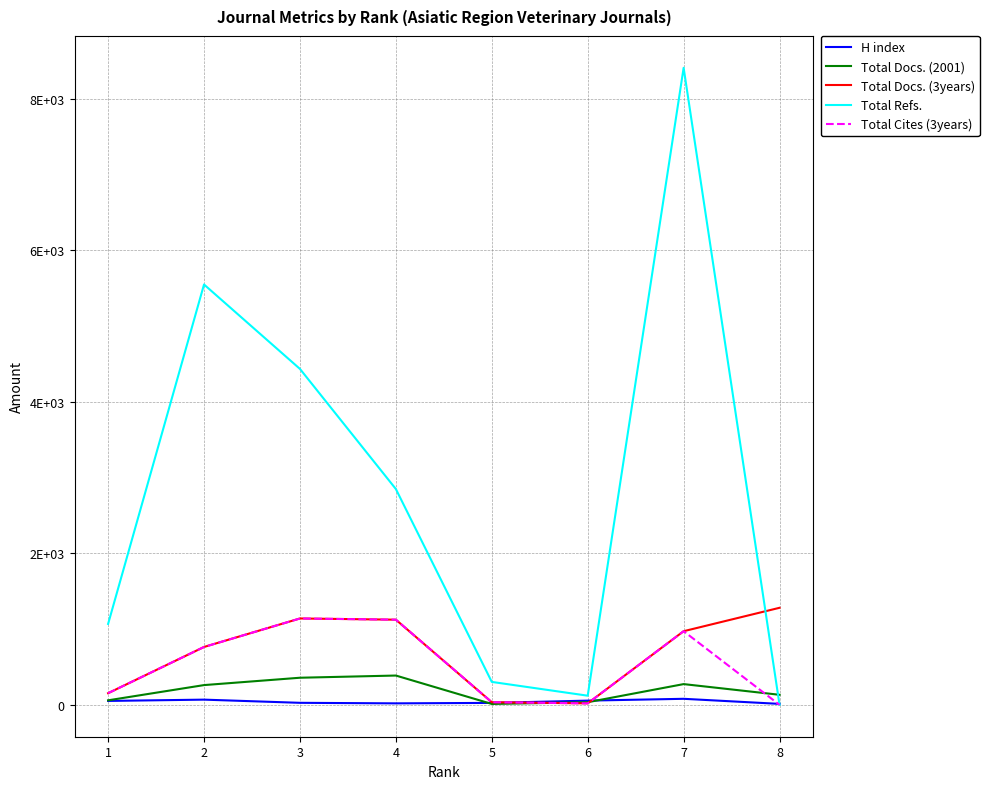

List the series in order of their peak value, lowest first.

H index, Total Docs. (2001), Total Cites (3years), Total Docs. (3years), Total Refs.